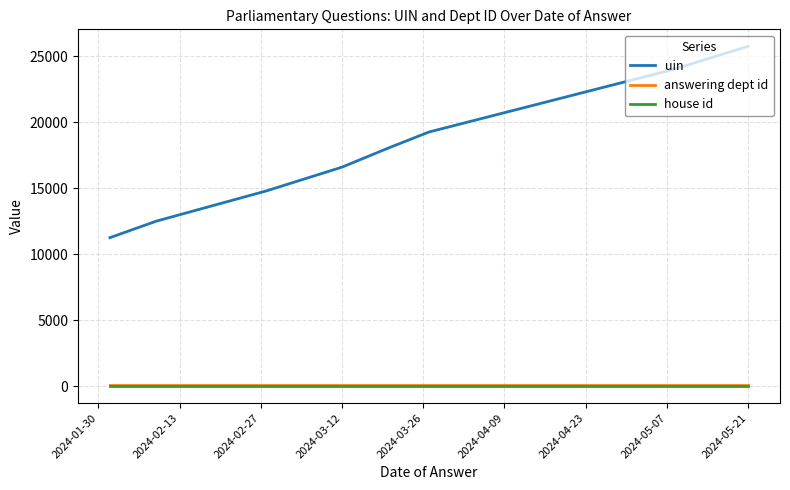

What is the difference between the maximum and minimum values in the uin series?

14497